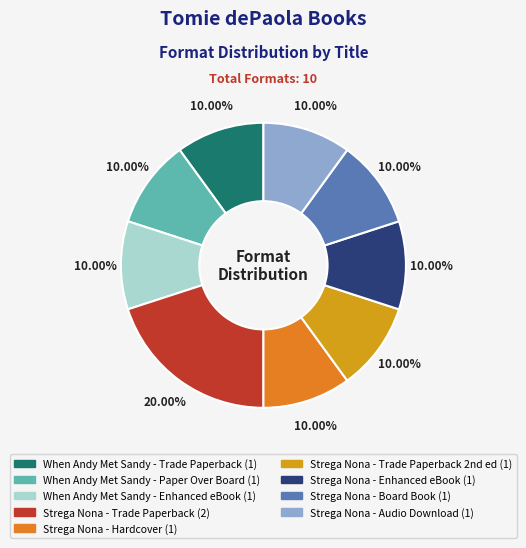

Does any single category account for the majority?

No